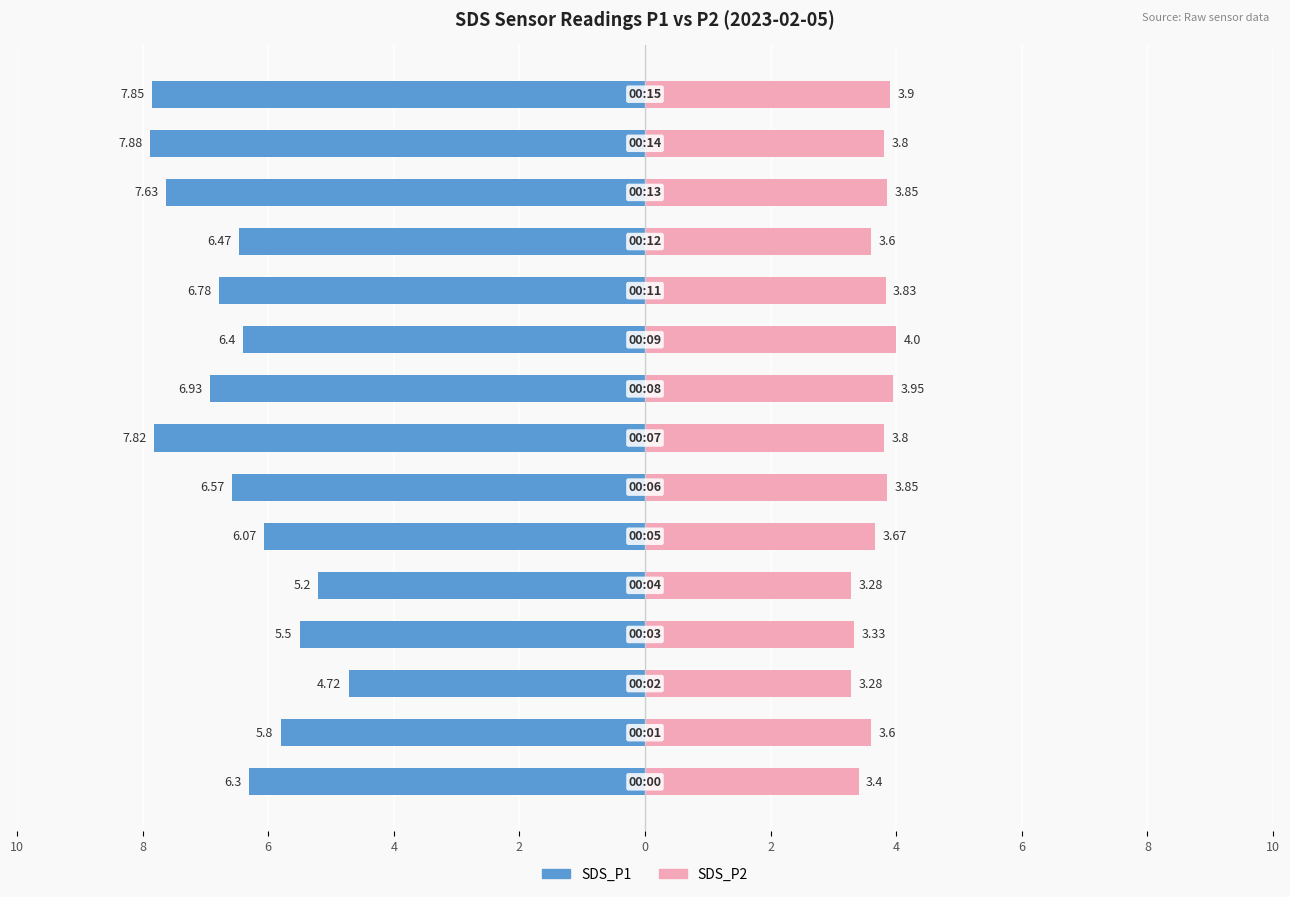

How many bars are there in total?

30